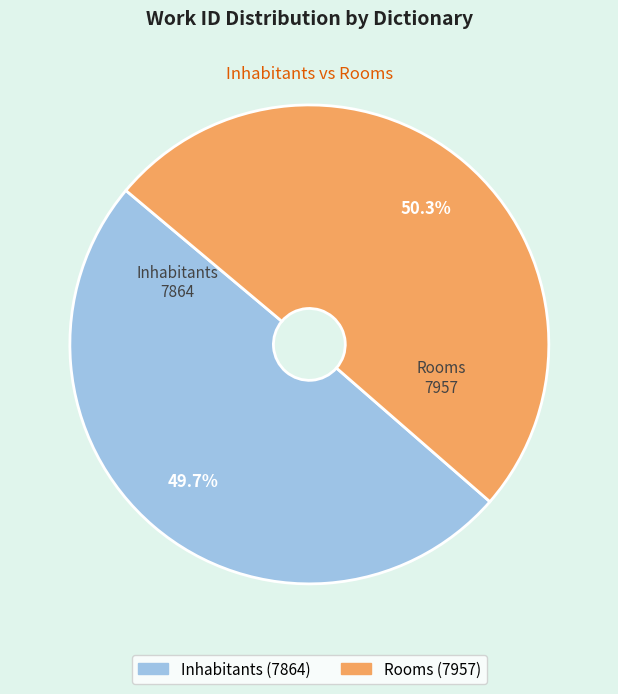

To the nearest percent, what is the difference between the Inhabitants and Rooms slice percentages?

1%